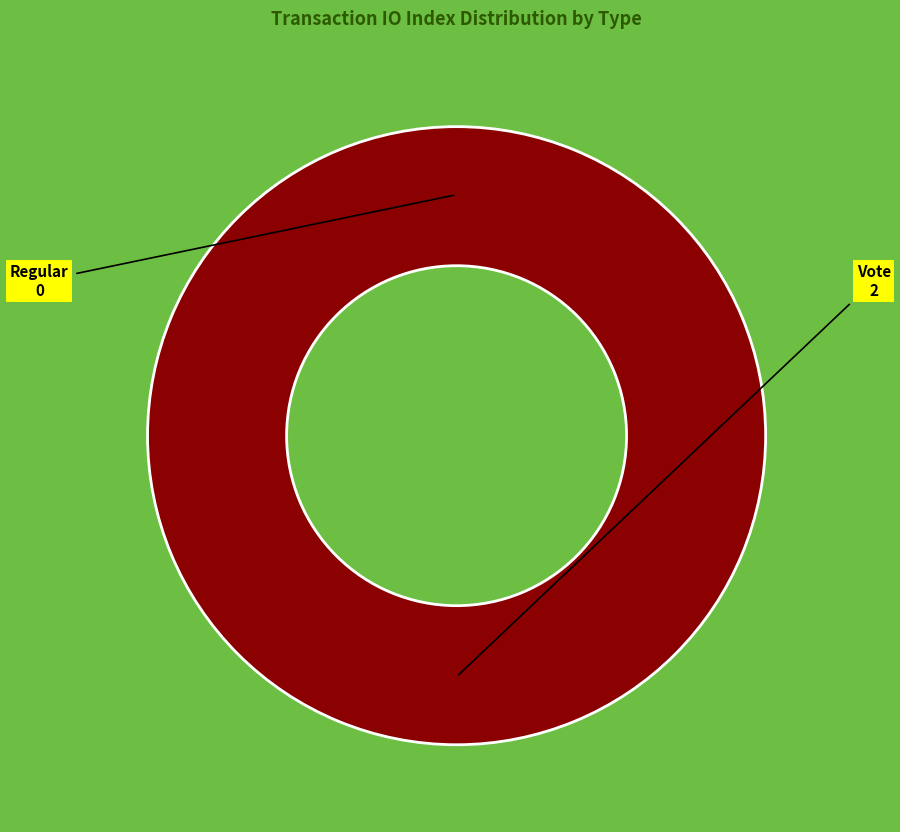

Which slice is the largest?

Vote